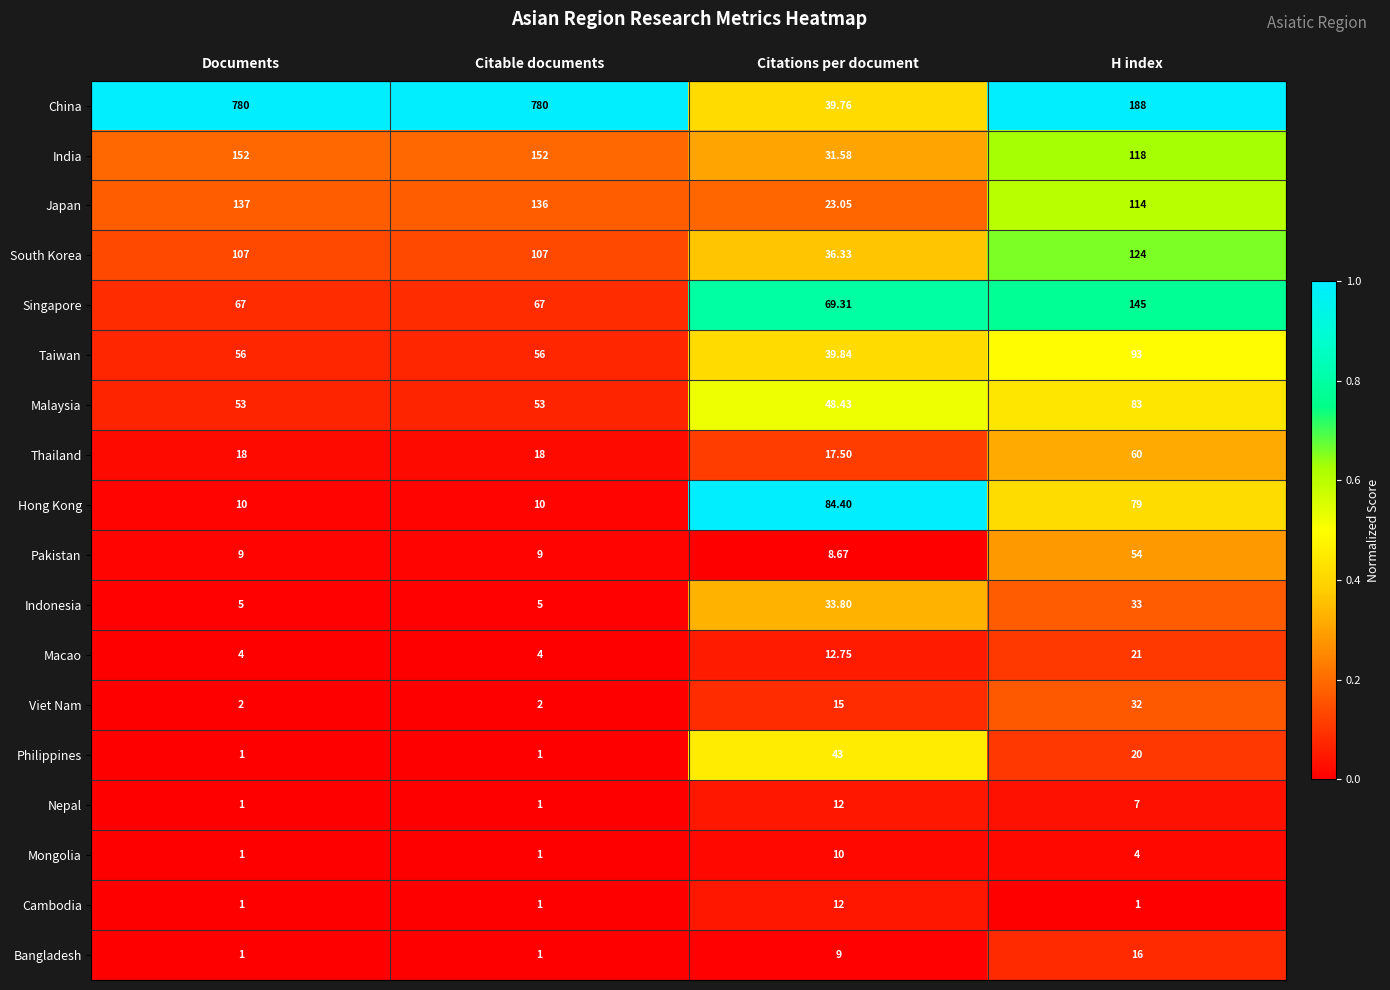

Where is Macao nearest to the value 12?

Citations per document